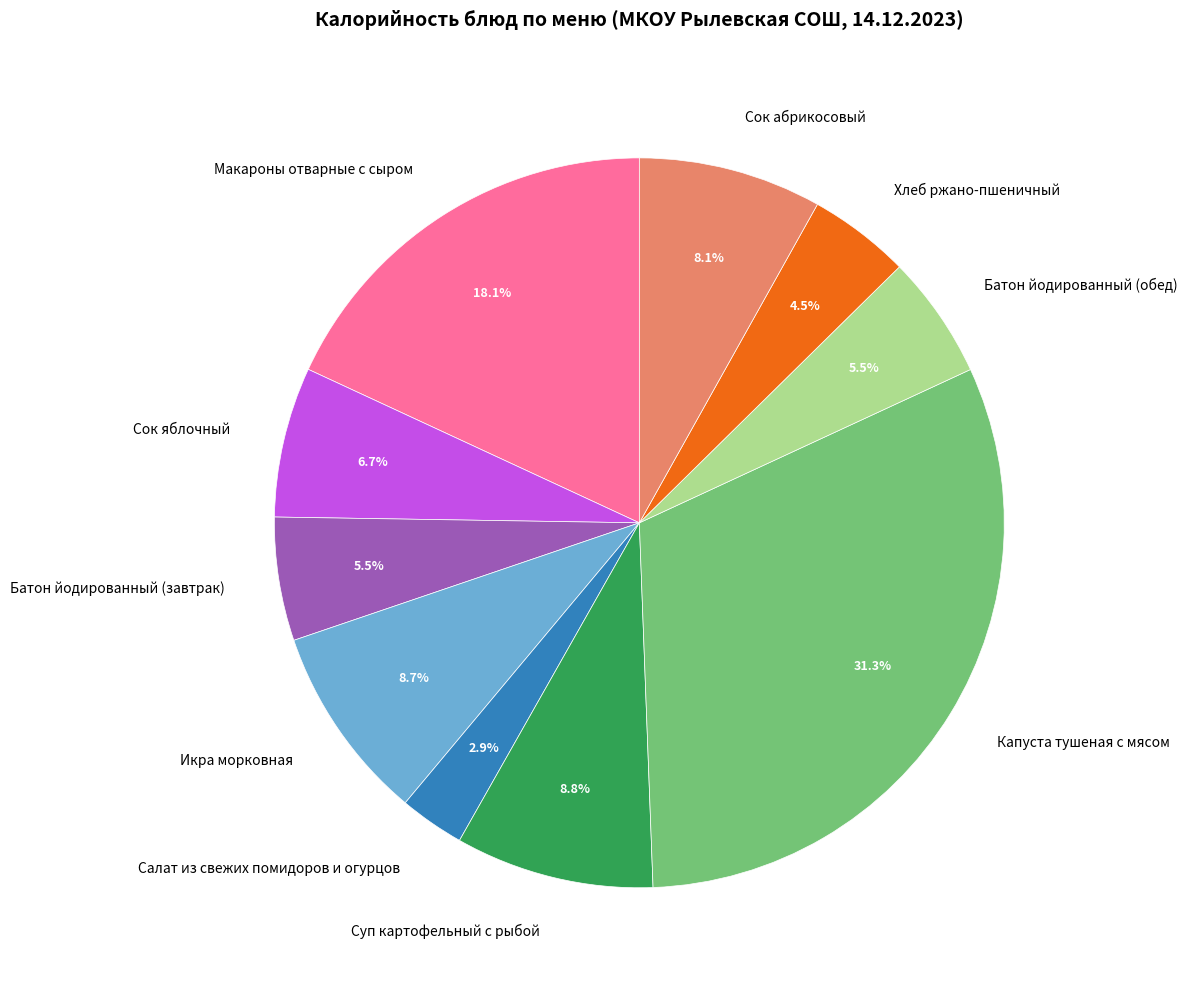

Which slice is the largest?

Капуста тушеная с мясом